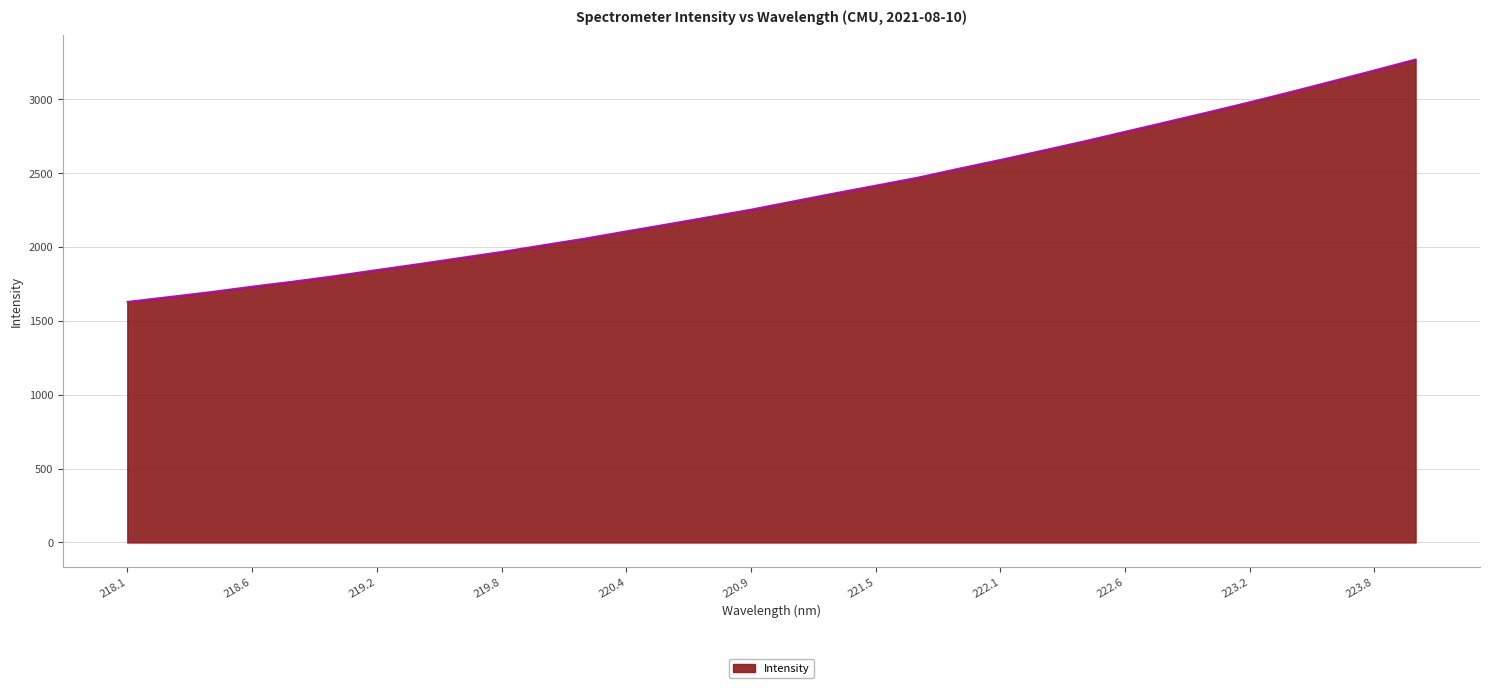

What is the maximum value shown in the chart?

3271.9